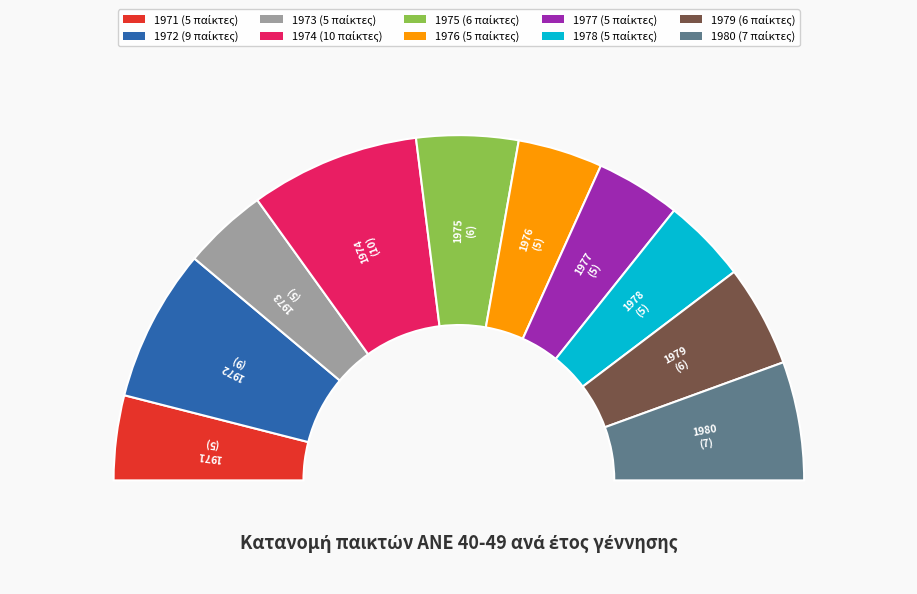

Which slice is the smallest?

1971